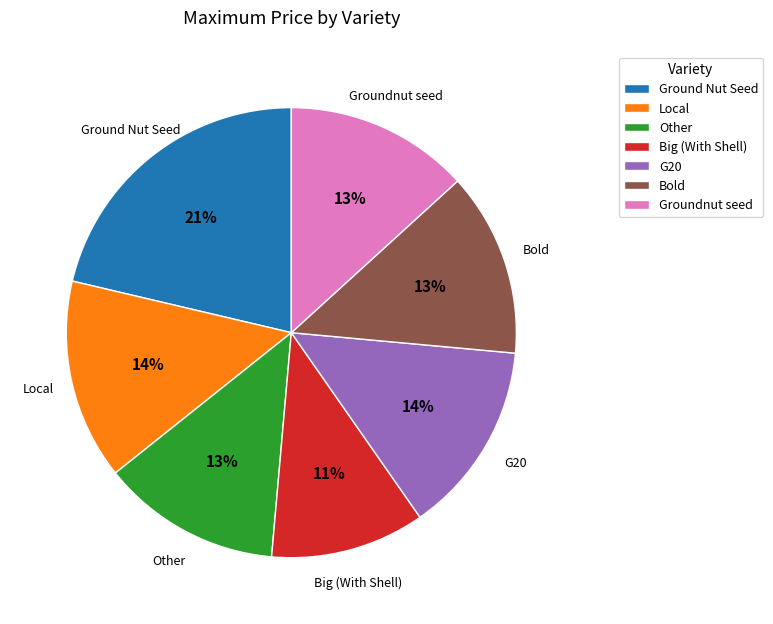

Is it true that Local is 14% of the pie?

True